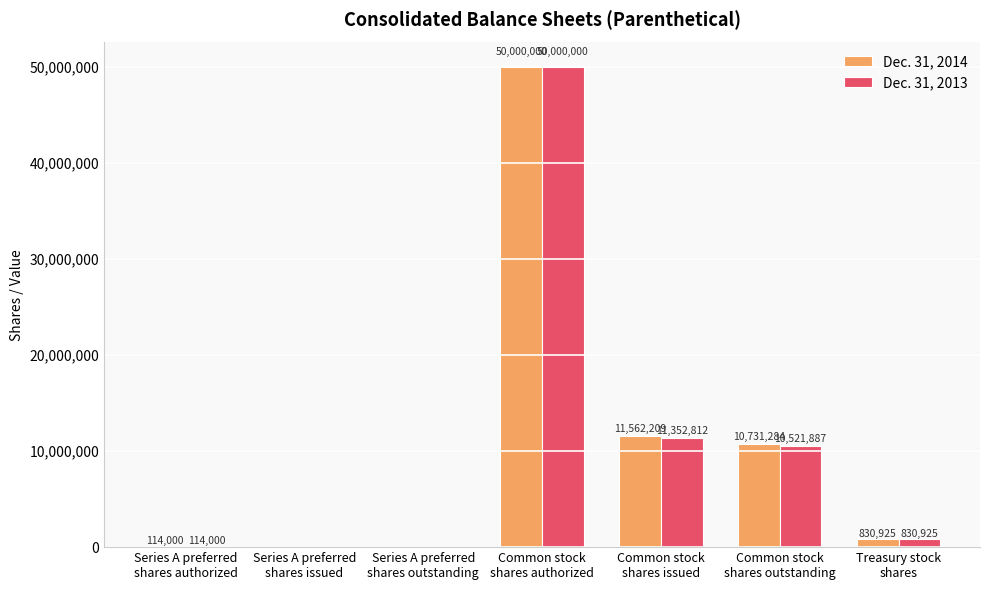

Which series has the largest total across all categories?

Dec. 31, 2014